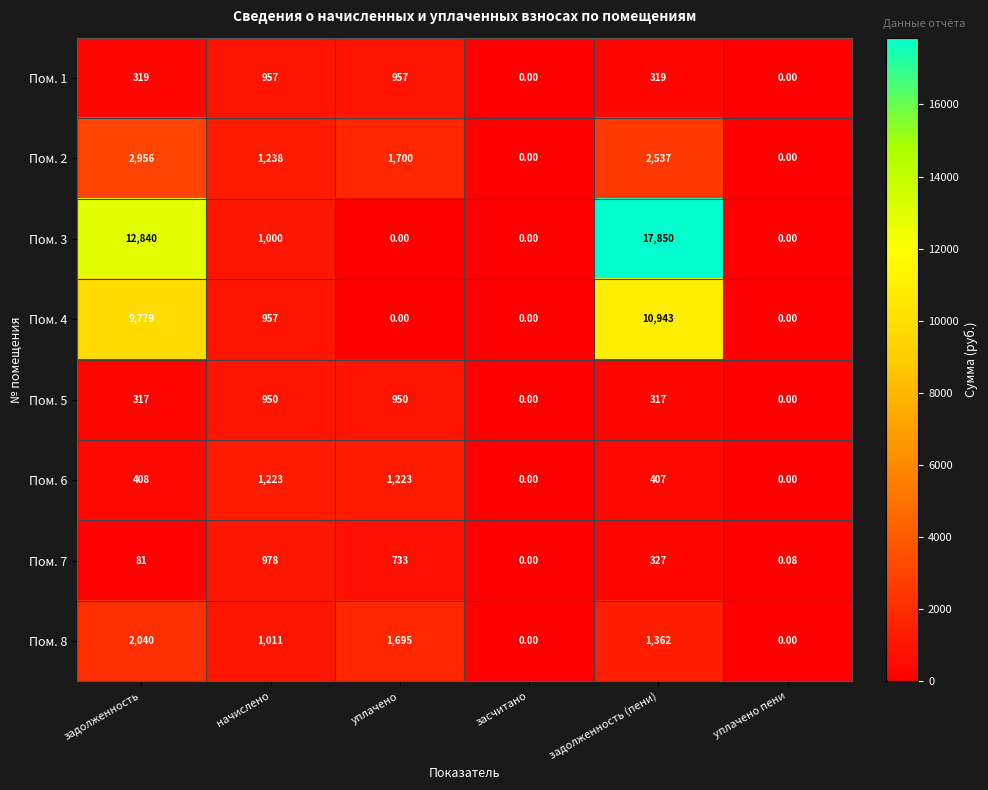

Which label corresponds to the largest value in the chart?

задолженность (пени)